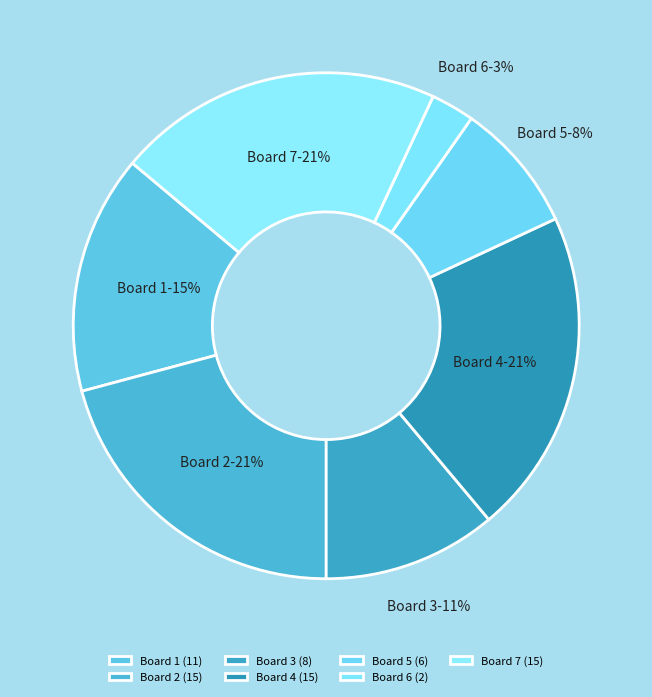

Do Board 7 and Board 6 together represent more than half of the pie?

No